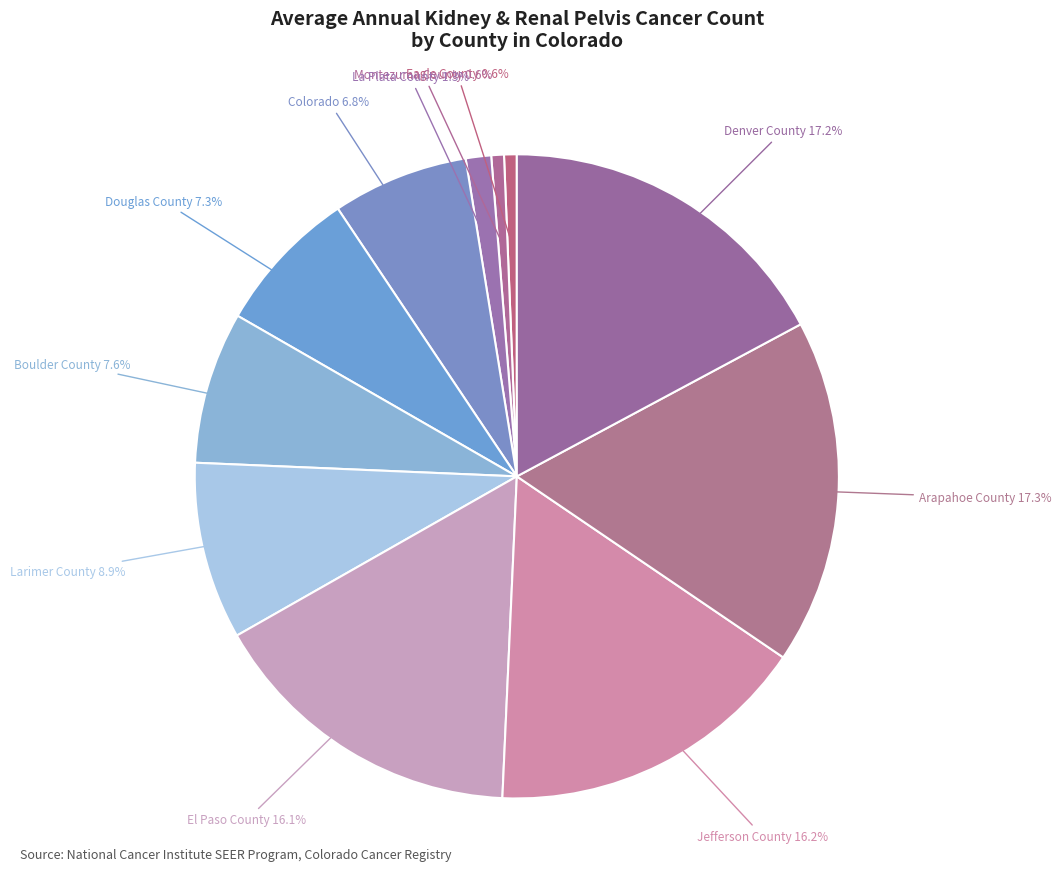

How many segments does this pie chart have?

11